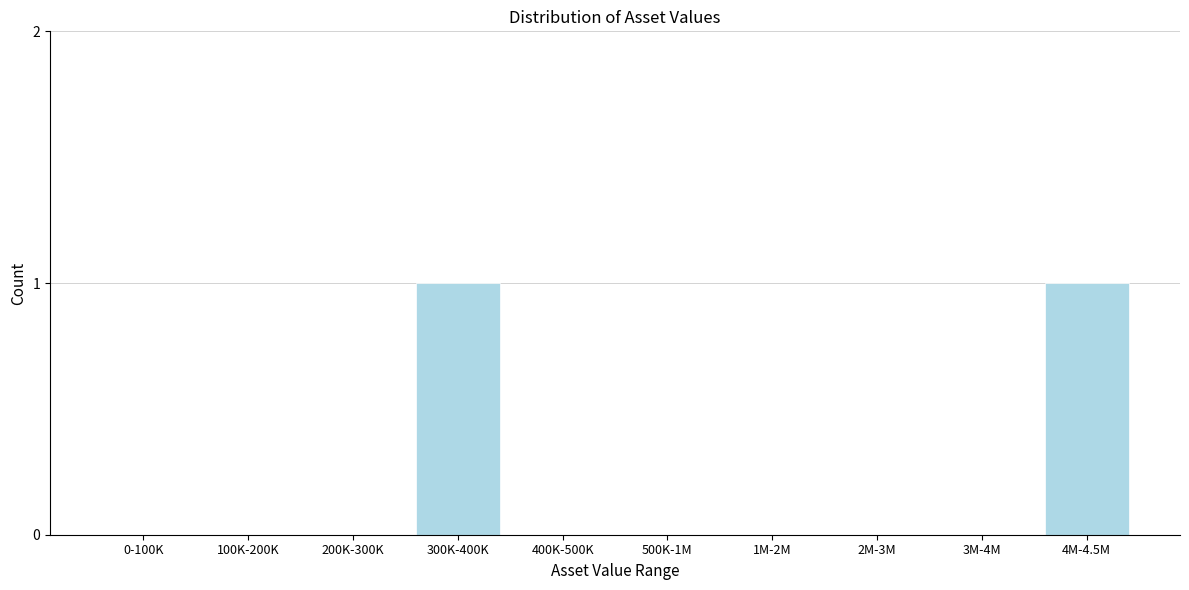

Reading left to right, extract all data points from this chart.

0-100K=0	100K-200K=0	200K-300K=0	300K-400K=1	400K-500K=0	500K-1M=0	1M-2M=0	2M-3M=0	3M-4M=0	4M-4.5M=1